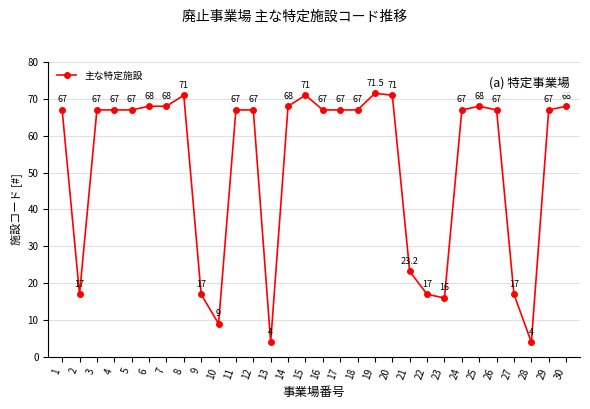

What is the difference between the second highest and minimum values?

67.0